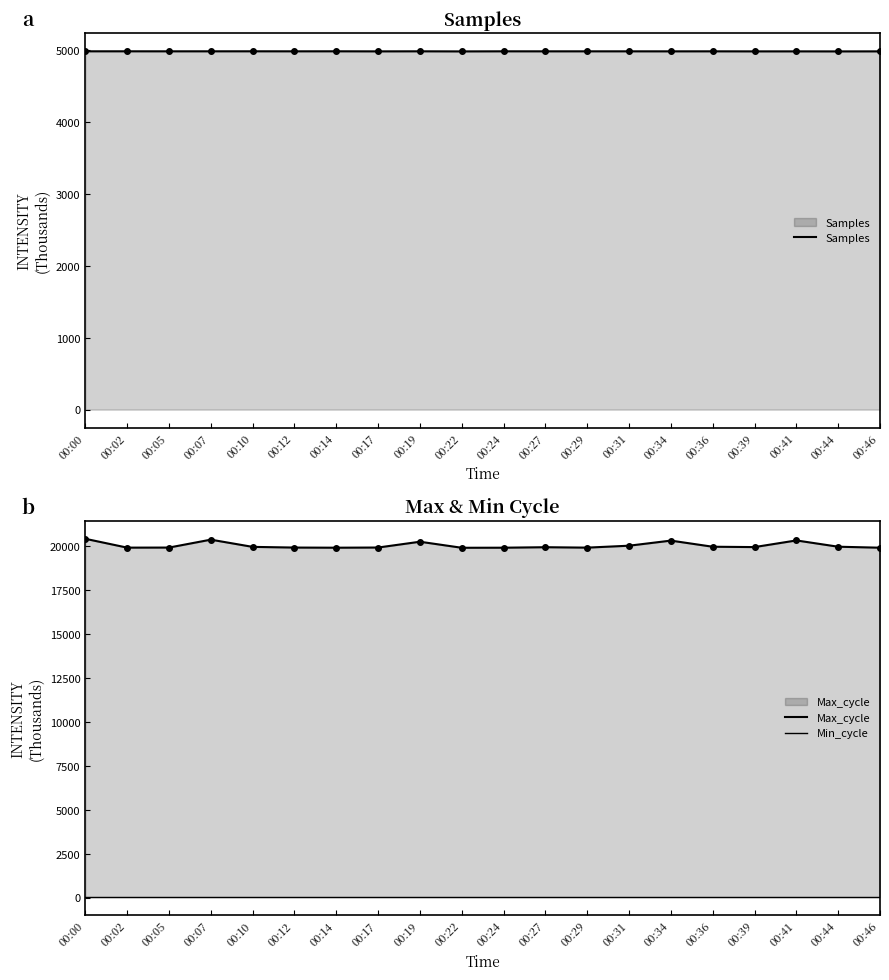

Reading right to left, what are all the values shown in this chart?

Samples: 00:46=4978.0	00:44=4977.4	00:41=4977.9	00:39=4977.8	00:36=4978.4	00:34=4978.2	00:31=4978.4	00:29=4978.5	00:27=4978.4	00:24=4978.6	00:22=4977.4	00:19=4978.7	00:17=4977.9	00:14=4978.8	00:12=4978.5	00:10=4978.9	00:07=4978.7	00:05=4978.5	00:02=4978.8	00:00=4978.8
Max_cycle: 00:46=19914.0	00:44=19970.0	00:41=20328.0	00:39=19949.0	00:36=19969.0	00:34=20318.0	00:31=20028.0	00:29=19918.0	00:27=19942.0	00:24=19914.0	00:22=19910.0	00:19=20254.0	00:17=19924.0	00:14=19914.0	00:12=19922.0	00:10=19961.0	00:07=20372.0	00:05=19922.0	00:02=19918.0	00:00=20421.0
Min_cycle: 00:46=28.0	00:44=28.0	00:41=28.0	00:39=28.0	00:36=28.0	00:34=28.0	00:31=28.0	00:29=28.0	00:27=28.0	00:24=28.0	00:22=28.0	00:19=28.0	00:17=28.0	00:14=28.0	00:12=28.0	00:10=28.0	00:07=28.0	00:05=28.0	00:02=28.0	00:00=28.0